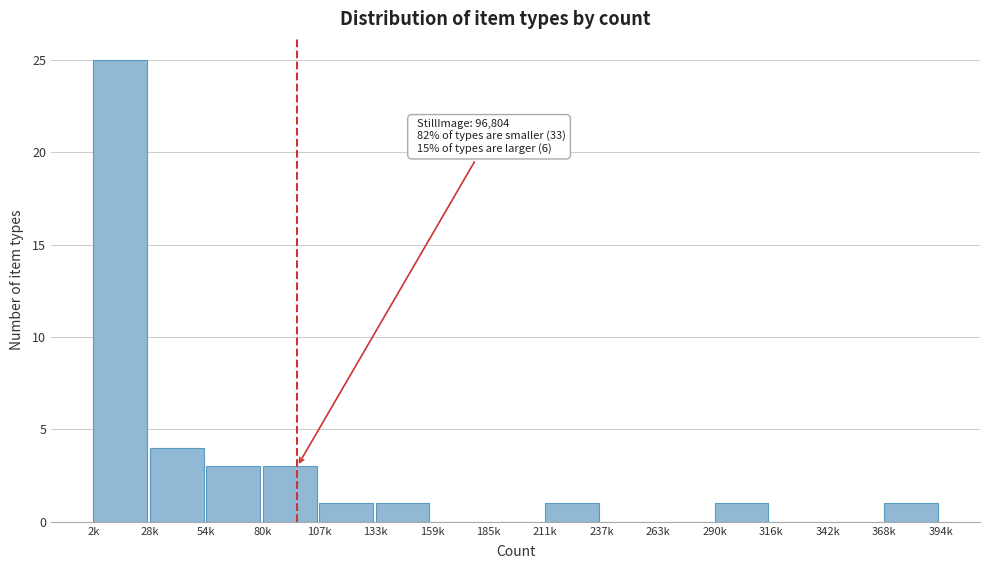

Reading right to left, list all the values displayed in this chart.

368k=1	342k=0	316k=0	290k=1	263k=0	237k=0	211k=1	185k=0	159k=0	133k=1	107k=1	80k=3	54k=3	28k=4	2k=25